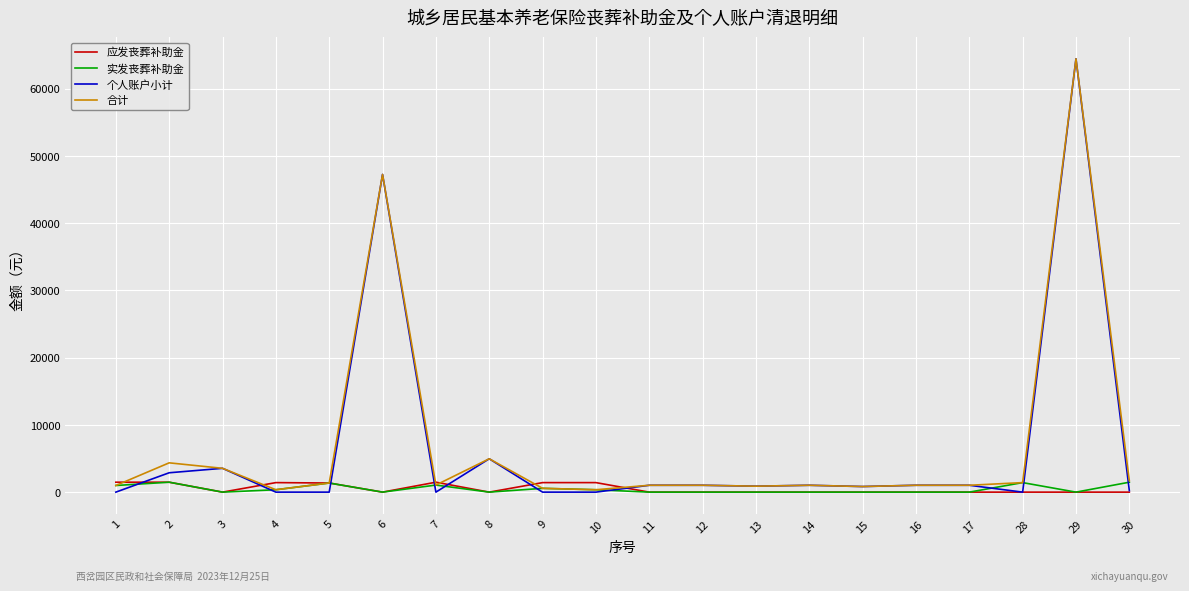

What is the difference between the highest and lowest values at 3?

3541.6